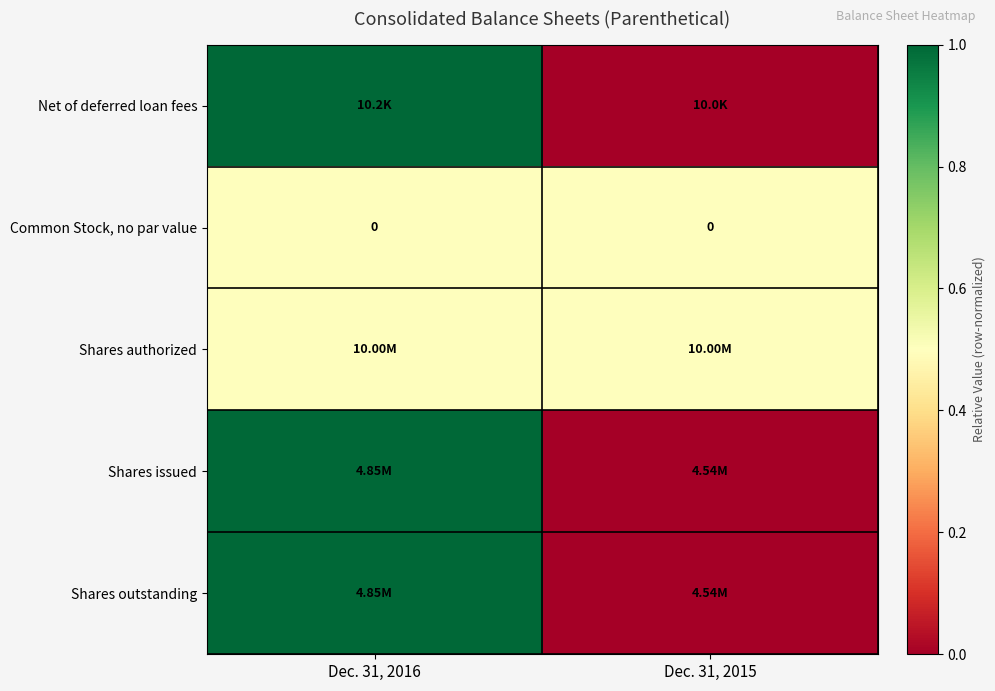

True or false: Shares issued has a value of 1.0 at Dec. 31, 2016.

True